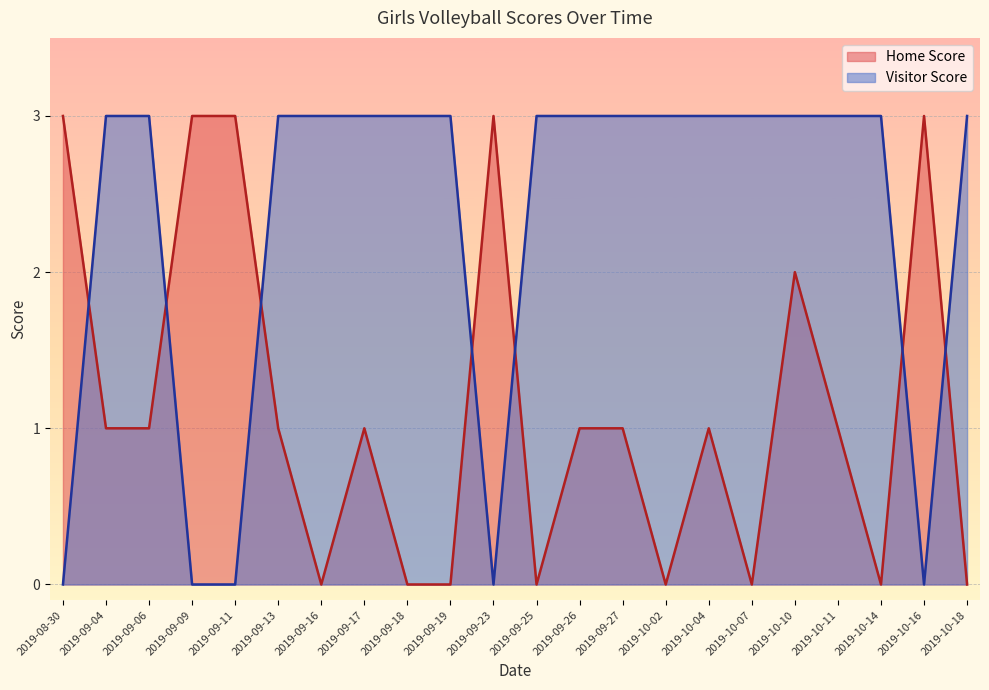

The Home Score series shows 1 at 2019-09-26. True or false?

True